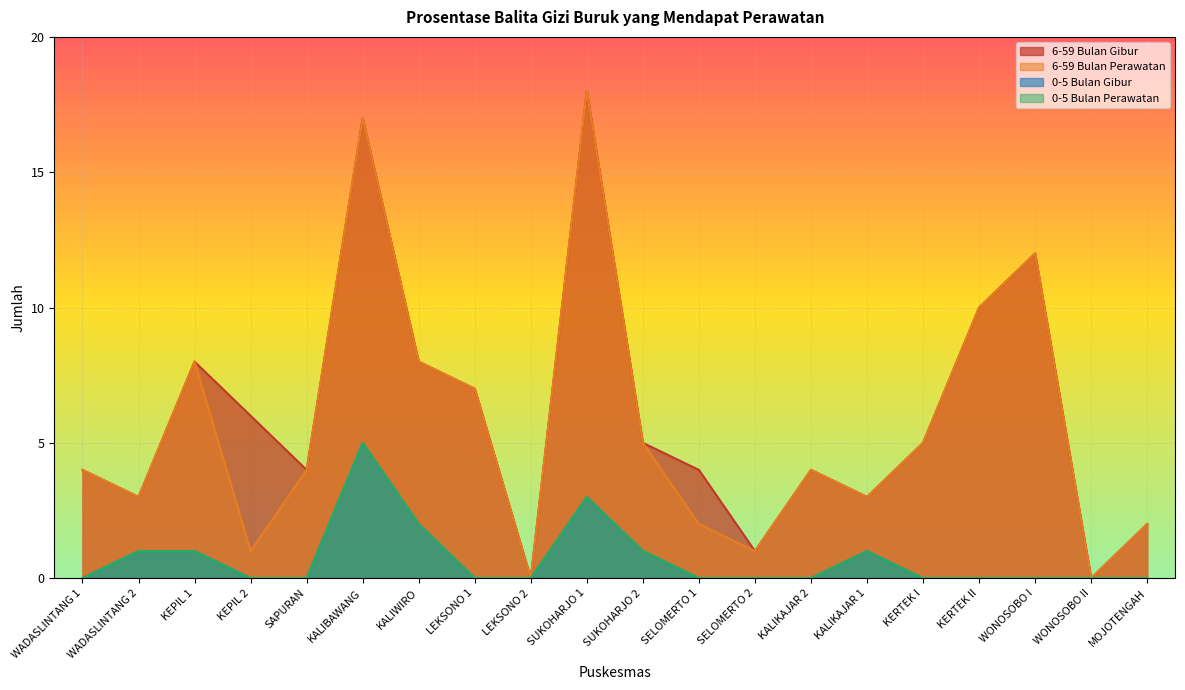

Reading right to left, list all the values displayed in this chart.

6-59 Bulan Gibur: MOJOTENGAH=2	WONOSOBO II=0	WONOSOBO I=12	KERTEK II=10	KERTEK I=5	KALIKAJAR 1=3	KALIKAJAR 2=4	SELOMERTO 2=1	SELOMERTO 1=4	SUKOHARJO 2=5	SUKOHARJO 1=18	LEKSONO 2=0	LEKSONO 1=7	KALIWIRO=8	KALIBAWANG=17	SAPURAN=4	KEPIL 2=6	KEPIL 1=8	WADASLINTANG 2=3	WADASLINTANG 1=4
6-59 Bulan Perawatan: MOJOTENGAH=2	WONOSOBO II=0	WONOSOBO I=12	KERTEK II=10	KERTEK I=5	KALIKAJAR 1=3	KALIKAJAR 2=4	SELOMERTO 2=1	SELOMERTO 1=2	SUKOHARJO 2=5	SUKOHARJO 1=18	LEKSONO 2=0	LEKSONO 1=7	KALIWIRO=8	KALIBAWANG=17	SAPURAN=4	KEPIL 2=1	KEPIL 1=8	WADASLINTANG 2=3	WADASLINTANG 1=4
0-5 Bulan Gibur: MOJOTENGAH=0	WONOSOBO II=0	WONOSOBO I=0	KERTEK II=0	KERTEK I=0	KALIKAJAR 1=1	KALIKAJAR 2=0	SELOMERTO 2=0	SELOMERTO 1=0	SUKOHARJO 2=1	SUKOHARJO 1=3	LEKSONO 2=0	LEKSONO 1=0	KALIWIRO=2	KALIBAWANG=5	SAPURAN=0	KEPIL 2=0	KEPIL 1=1	WADASLINTANG 2=1	WADASLINTANG 1=0
0-5 Bulan Perawatan: MOJOTENGAH=0	WONOSOBO II=0	WONOSOBO I=0	KERTEK II=0	KERTEK I=0	KALIKAJAR 1=1	KALIKAJAR 2=0	SELOMERTO 2=0	SELOMERTO 1=0	SUKOHARJO 2=1	SUKOHARJO 1=3	LEKSONO 2=0	LEKSONO 1=0	KALIWIRO=2	KALIBAWANG=5	SAPURAN=0	KEPIL 2=0	KEPIL 1=1	WADASLINTANG 2=1	WADASLINTANG 1=0